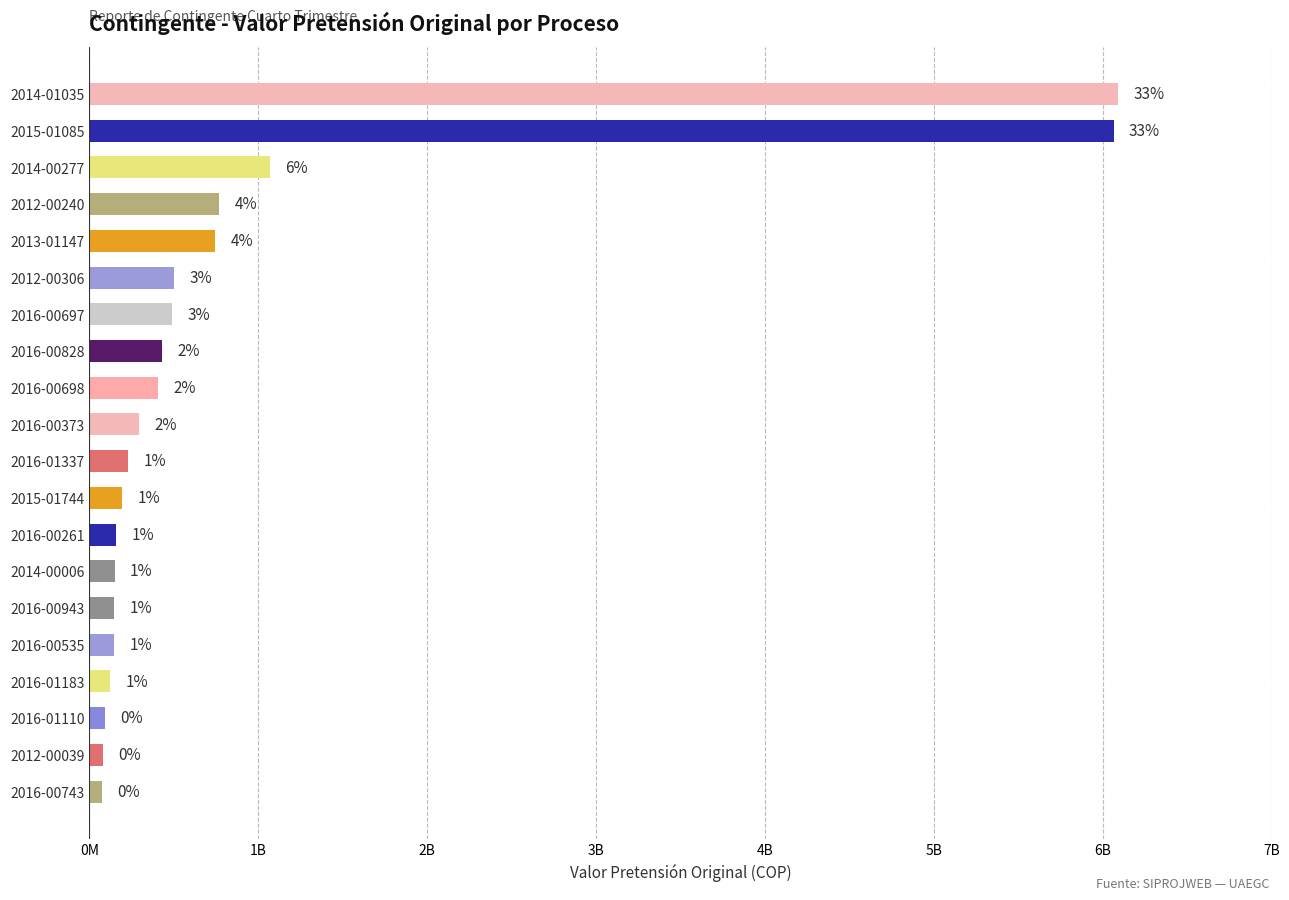

Does the chart contain any negative values?

No